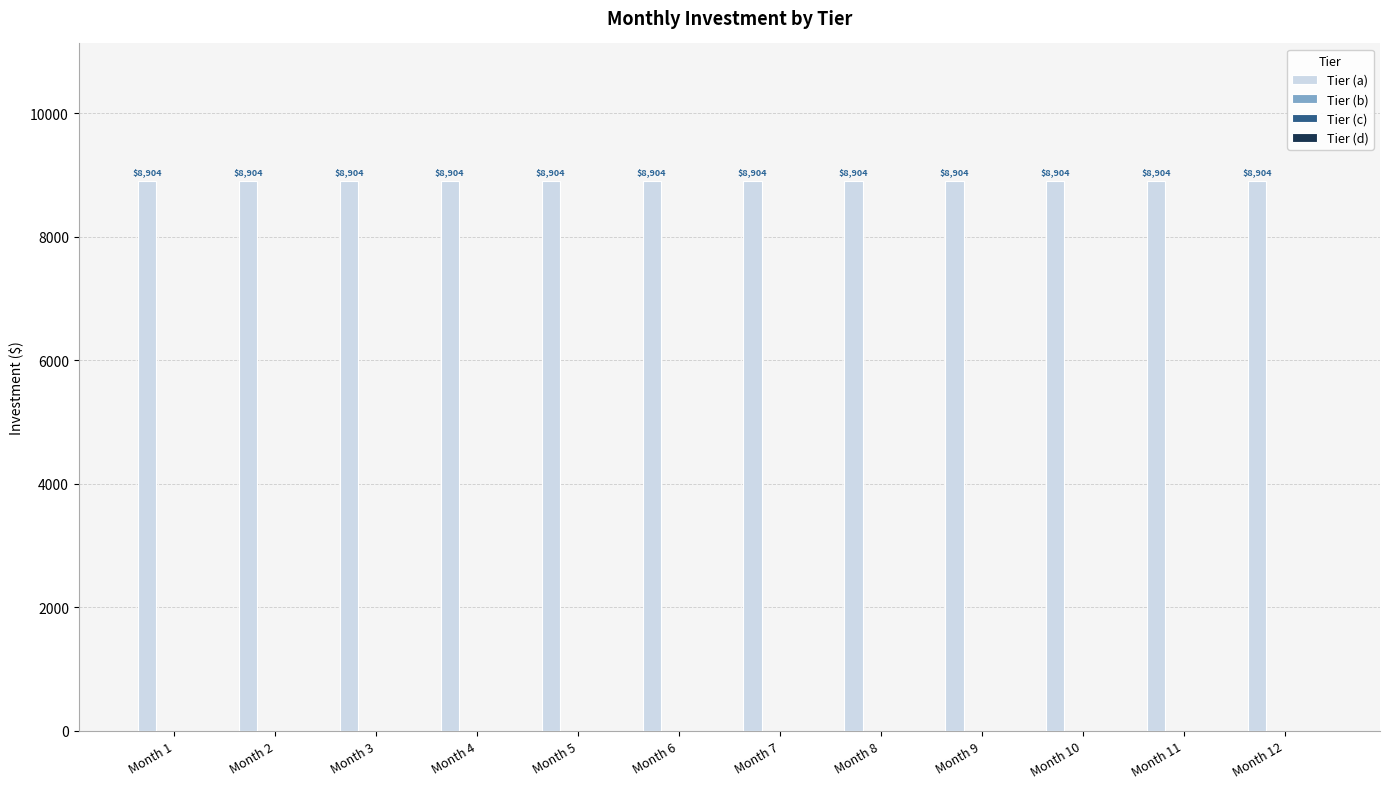

How many bars are there in total?

48